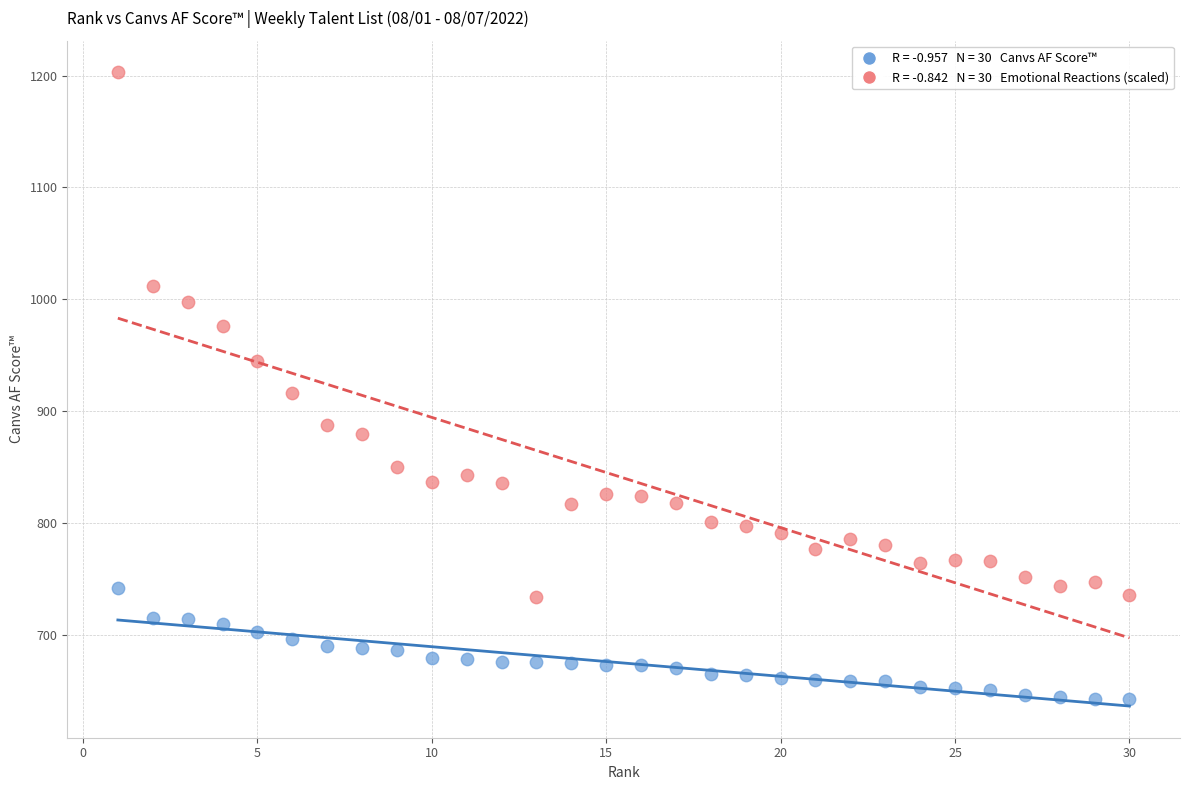

Across all data points, what is the range of Y values (max minus min)?

560.7